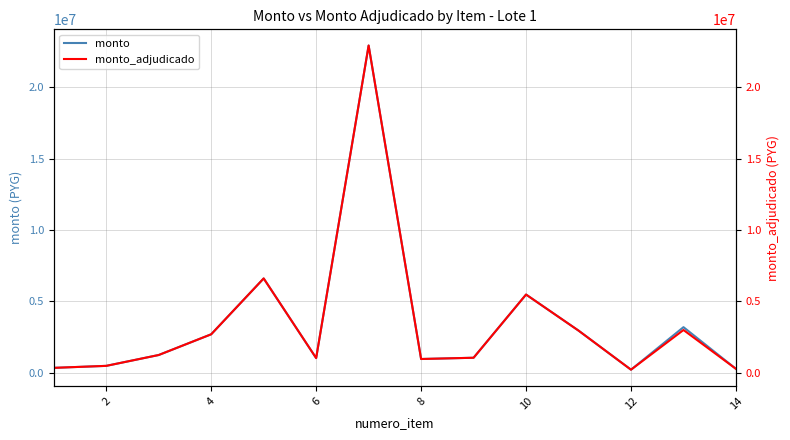

True or false: monto_adjudicado and monto intersect in this chart.

False